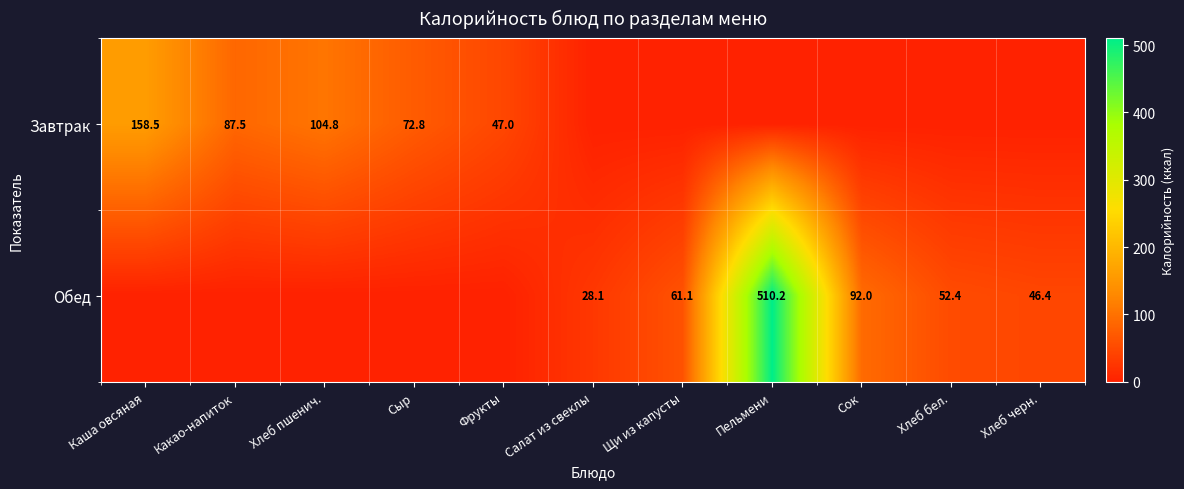

The value of Завтрак at Сыр is 46.9. True or false?

False